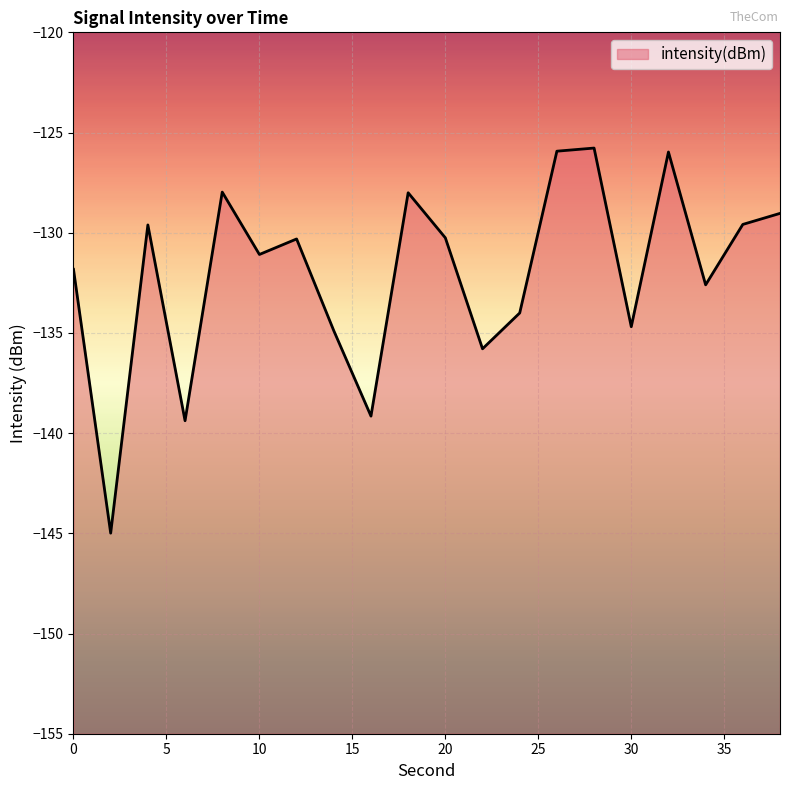

Rank the categories by value from highest to lowest.

28, 26, 32, 8, 18, 38, 36, 4, 20, 12, 10, 0, 34, 24, 30, 14, 22, 16, 6, 2